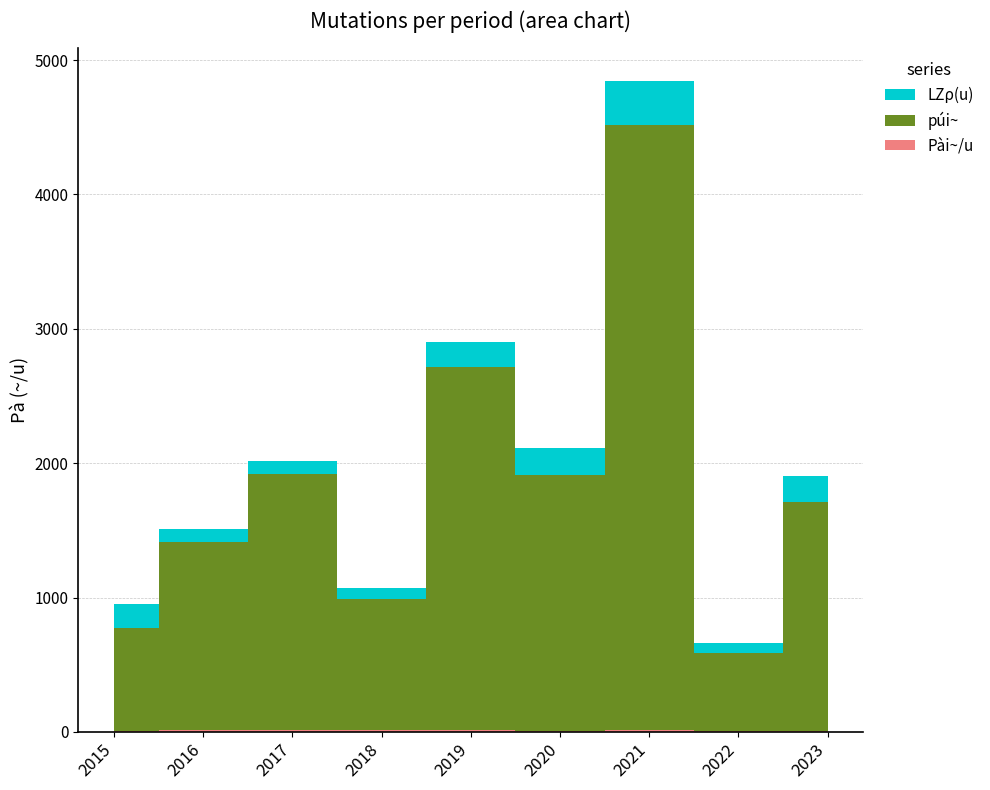

Reading left to right, transcribe all the data shown in this chart.

Pài~/u: 4.4	14.7	17.0	12.3	14.6	9.5	13.6	7.7	8.7
púi~: 770.0	1400.0	1900.0	980.0	2700.0	1900.0	4500.0	580.0	1700.0
LZρ(u): 175.0	95.0	100.0	80.0	185.0	200.0	330.0	75.0	195.0